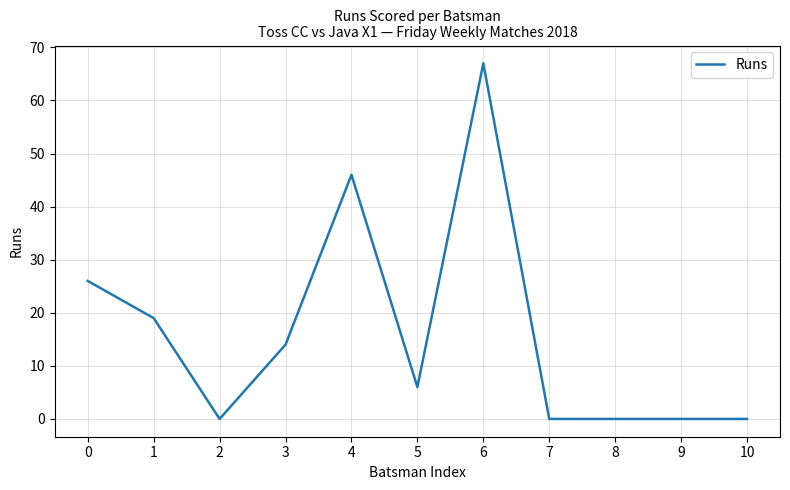

Does the chart have visible grid lines?

Yes